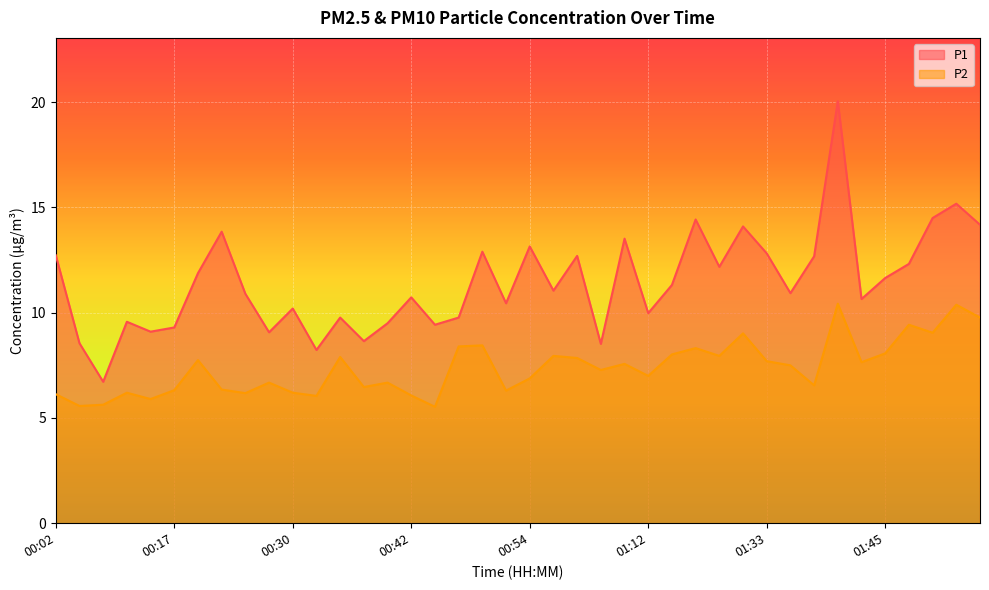

Reading left to right, transcribe all the data shown in this chart.

P1: 00:02=12.7	00:04=8.6	00:07=6.7	00:09=9.6	00:12=9.1	00:17=9.3	00:20=11.9	00:22=13.8	00:25=10.9	00:27=9.1	00:30=10.2	00:32=8.2	00:34=9.8	00:37=8.7	00:39=9.5	00:42=10.7	00:44=9.4	00:47=9.8	00:49=12.9	00:52=10.4	00:54=13.2	00:57=11.1	00:59=12.7	01:01=8.5	01:04=13.5	01:12=10.0	01:15=11.3	01:17=14.4	01:19=12.2	01:30=14.1	01:33=12.8	01:35=10.9	01:38=12.7	01:40=20.1	01:42=10.7	01:45=11.7	01:47=12.3	01:50=14.5	01:52=15.2	01:55=14.2
P2: 00:02=6.1	00:04=5.6	00:07=5.6	00:09=6.2	00:12=5.9	00:17=6.3	00:20=7.8	00:22=6.3	00:25=6.2	00:27=6.7	00:30=6.2	00:32=6.0	00:34=7.9	00:37=6.5	00:39=6.7	00:42=6.1	00:44=5.5	00:47=8.4	00:49=8.4	00:52=6.3	00:54=6.9	00:57=8.0	00:59=7.8	01:01=7.3	01:04=7.6	01:12=7.0	01:15=8.0	01:17=8.3	01:19=8.0	01:30=9.0	01:33=7.7	01:35=7.5	01:38=6.5	01:40=10.4	01:42=7.7	01:45=8.1	01:47=9.4	01:50=9.1	01:52=10.4	01:55=9.8